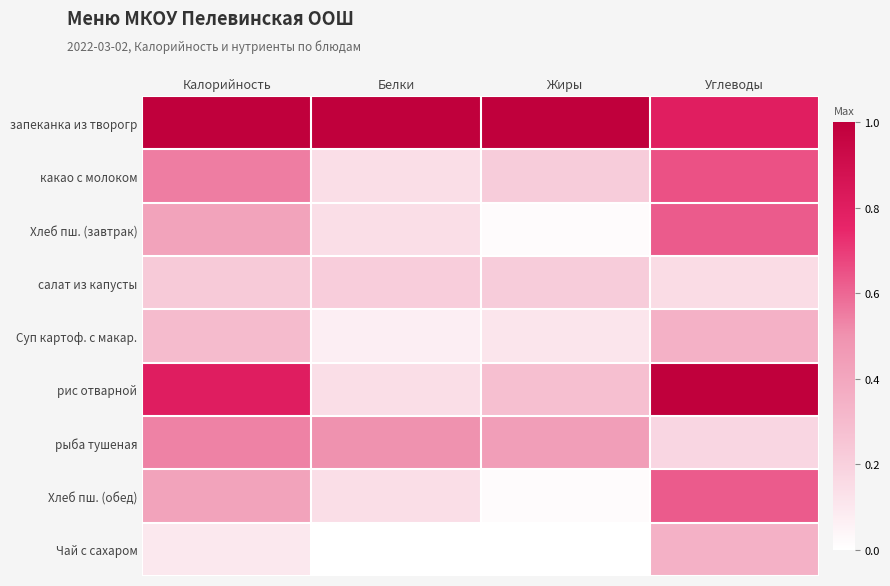

Reading left to right, list all the values displayed in this chart.

запеканка из творогр: Калорийность=1.0	Белки=1.0	Жиры=1.0	Углеводы=0.8
какао с молоком: Калорийность=0.6	Белки=0.1	Жиры=0.2	Углеводы=0.7
Хлеб пш. (завтрак): Калорийность=0.4	Белки=0.1	Жиры=0.0	Углеводы=0.6
салат из капусты: Калорийность=0.2	Белки=0.2	Жиры=0.2	Углеводы=0.1
Суп картоф. с макар.: Калорийность=0.3	Белки=0.1	Жиры=0.1	Углеводы=0.3
рис отварной: Калорийность=0.8	Белки=0.1	Жиры=0.3	Углеводы=1.0
рыба тушеная: Калорийность=0.5	Белки=0.5	Жиры=0.4	Углеводы=0.2
Хлеб пш. (обед): Калорийность=0.4	Белки=0.1	Жиры=0.0	Углеводы=0.6
Чай с сахаром: Калорийность=0.1	Белки=0.0	Жиры=0.0	Углеводы=0.3